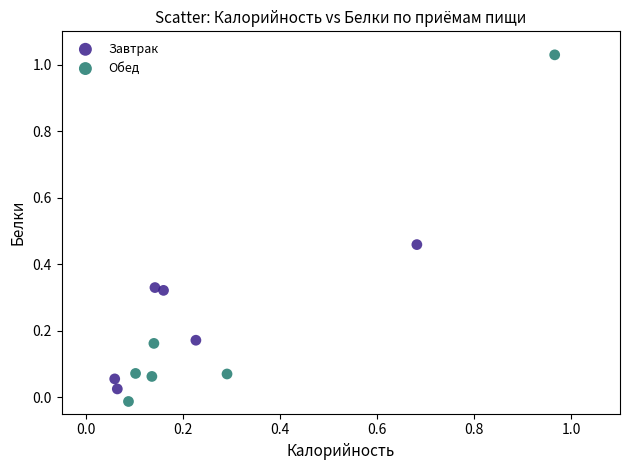

Which series has the widest spread of Y values?

Обед